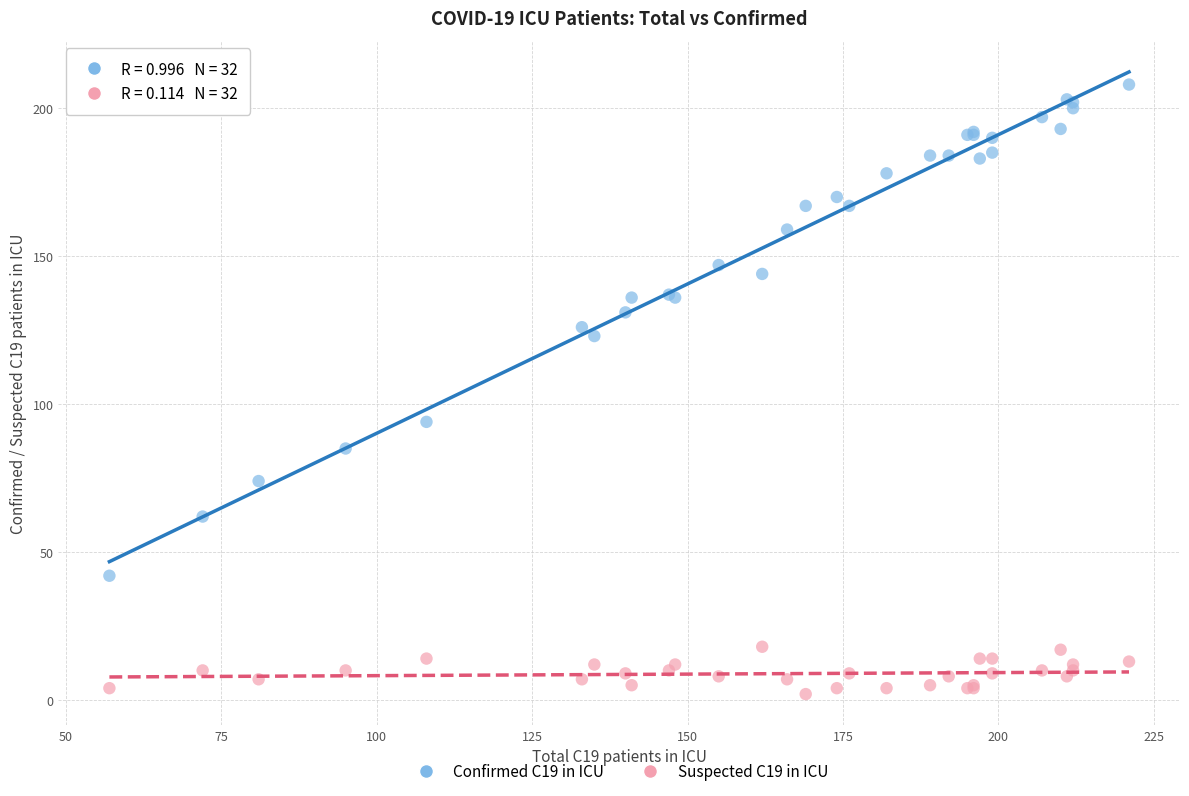

Across all series, what Y value is closest to 105?

94